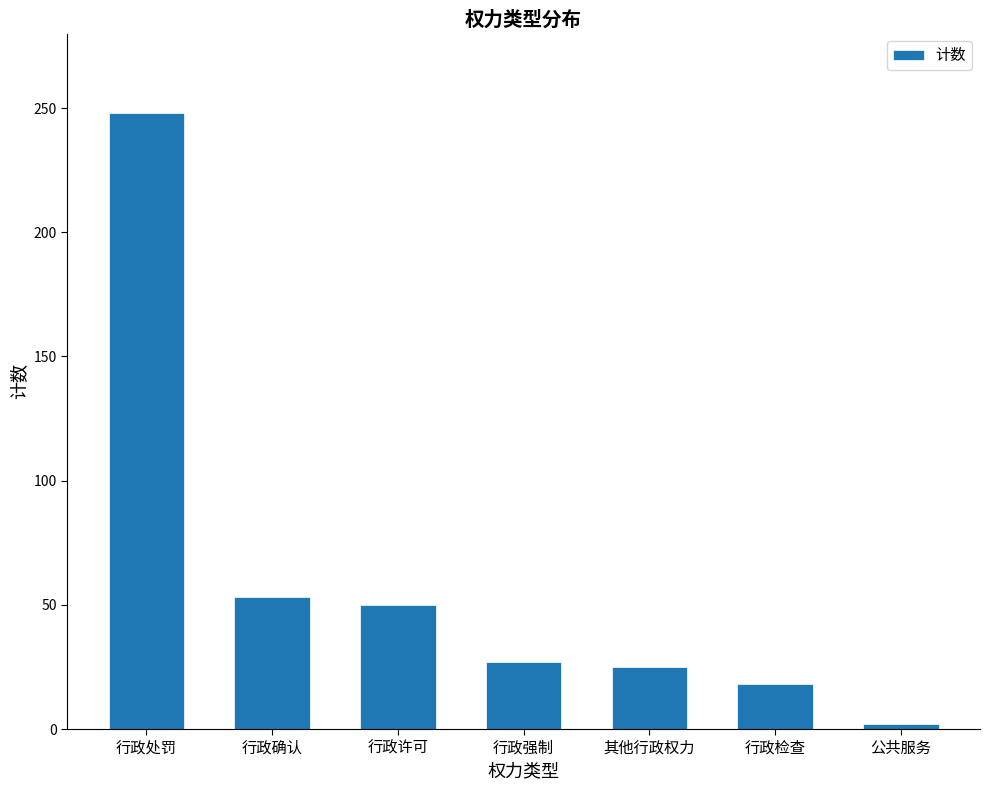

What is the label of the 2nd bar from the left?

行政确认